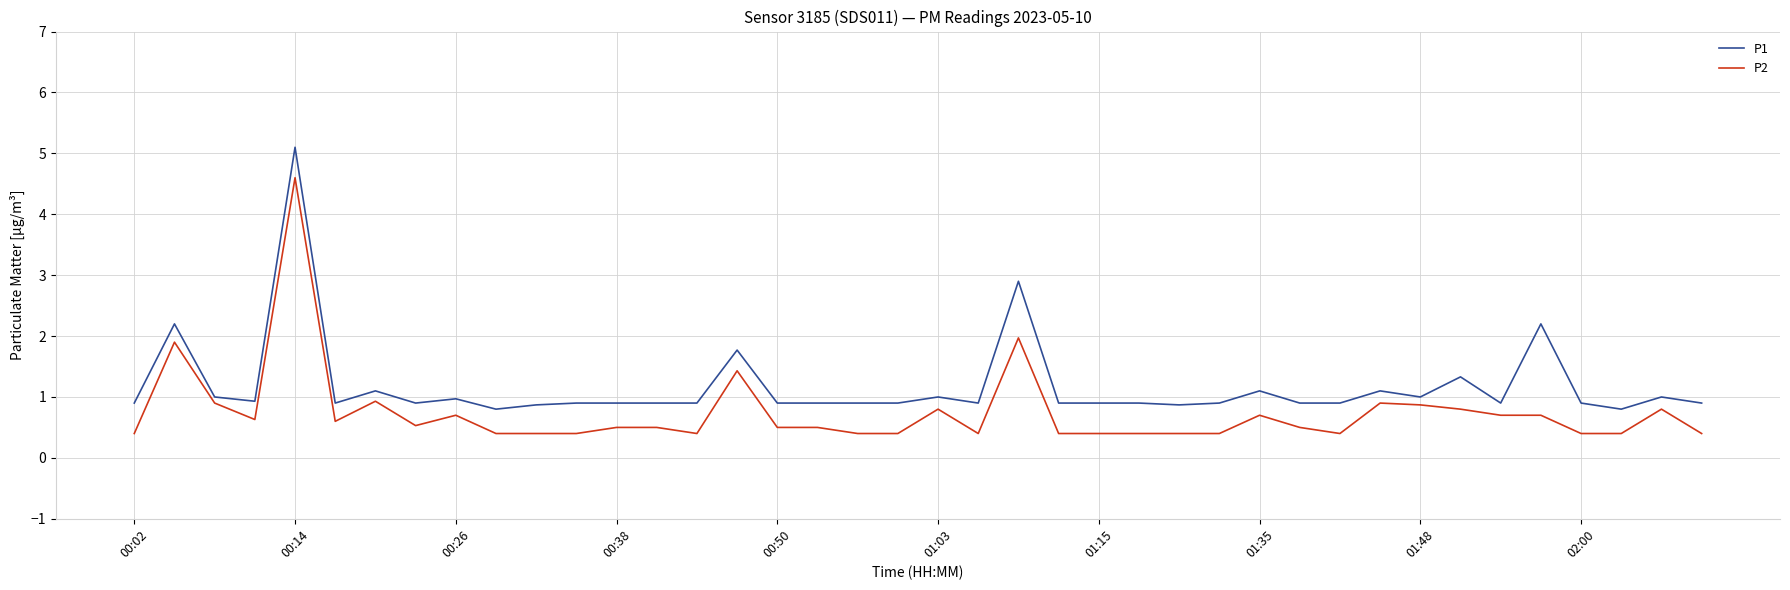

True or false: P2 and P1 intersect in this chart.

False